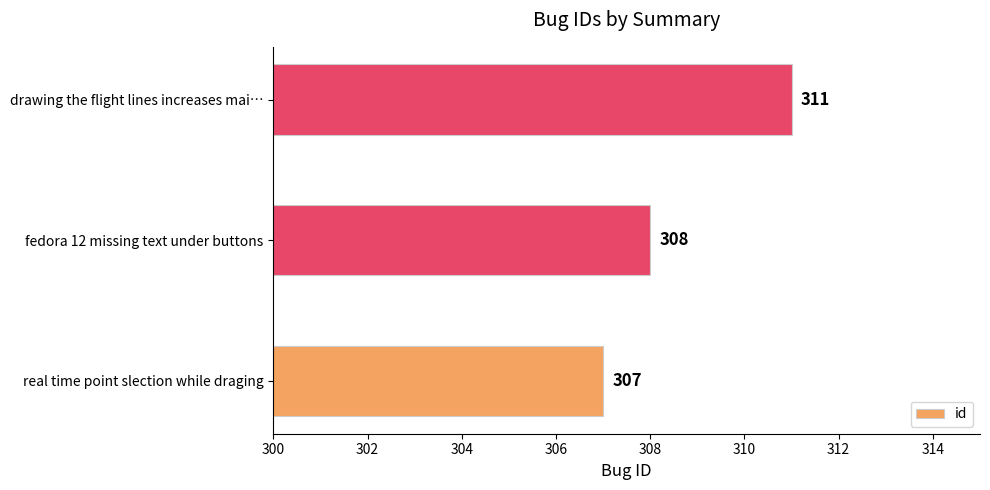

The chart shows a value of 308 at fedora 12 missing text under buttons. True or false?

True